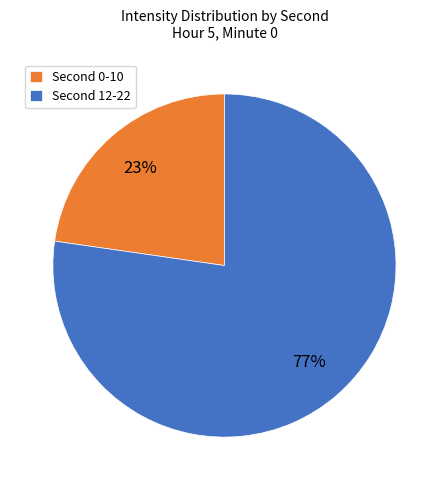

Which slice is the smallest?

Second 0-10